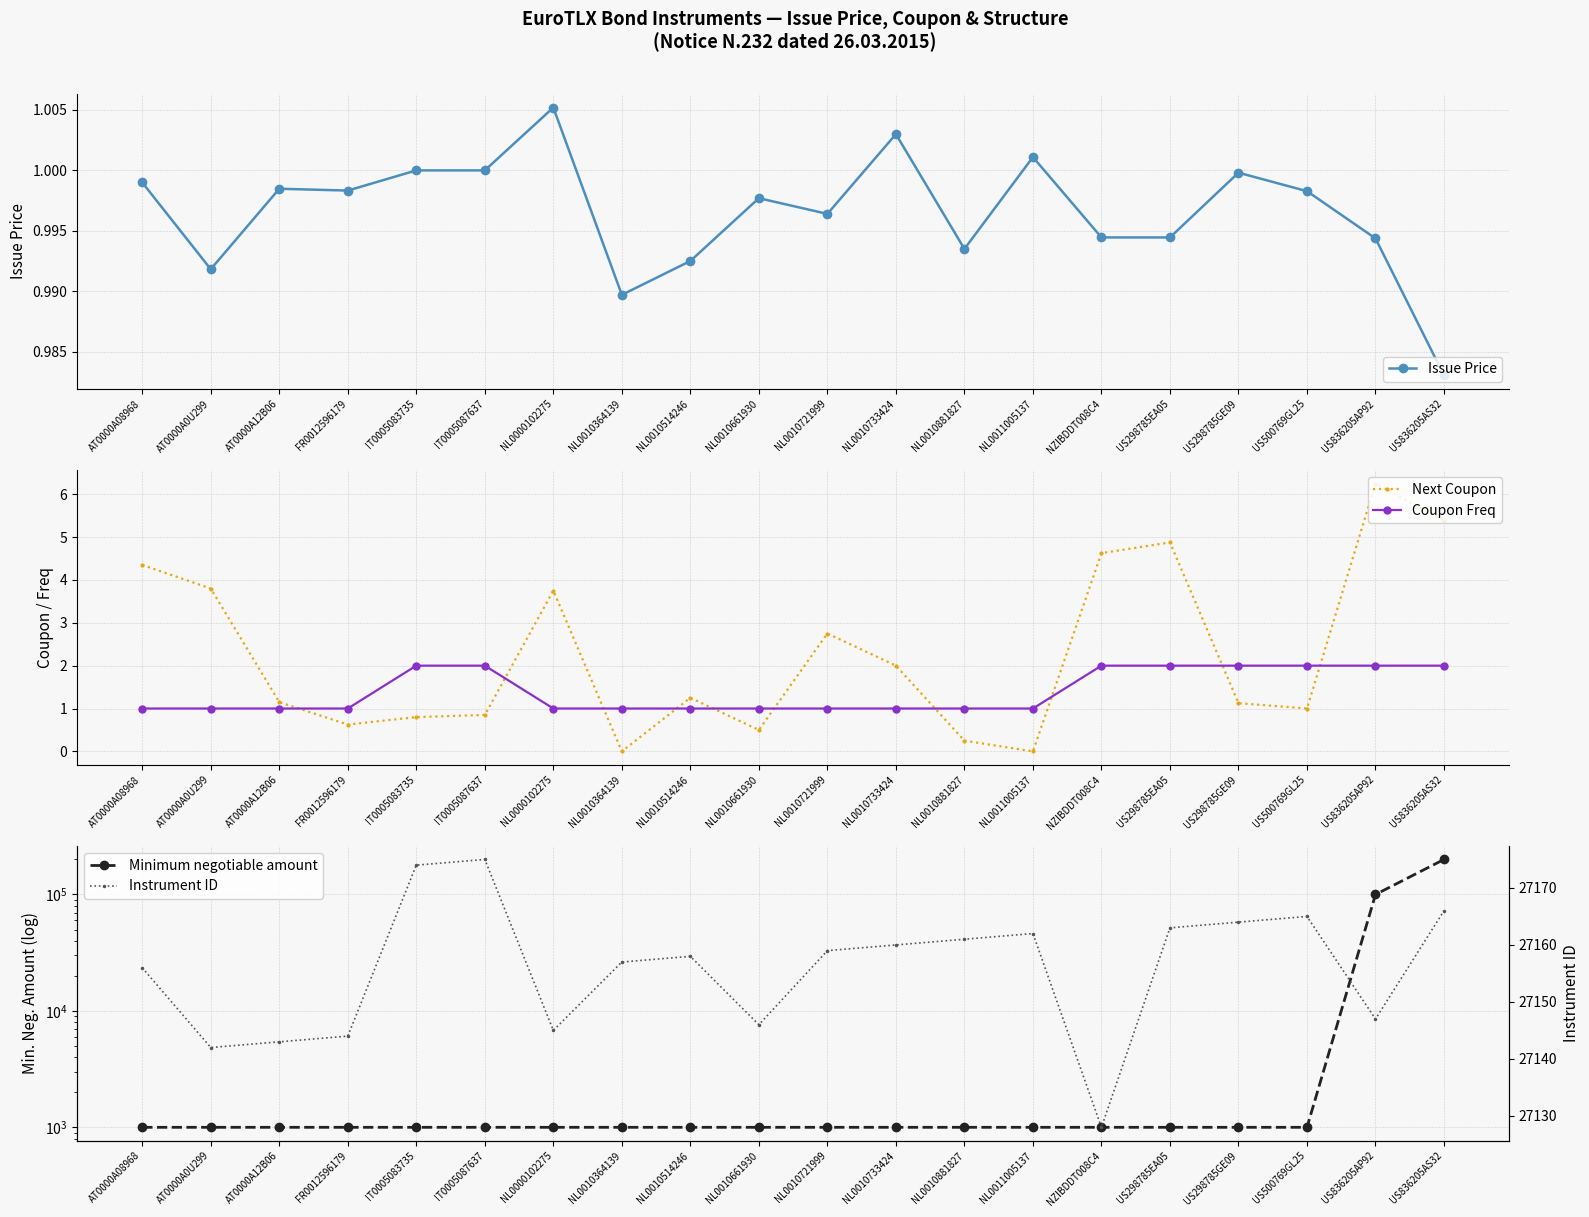

At which category is the sum across all series the highest?

US836205AS32